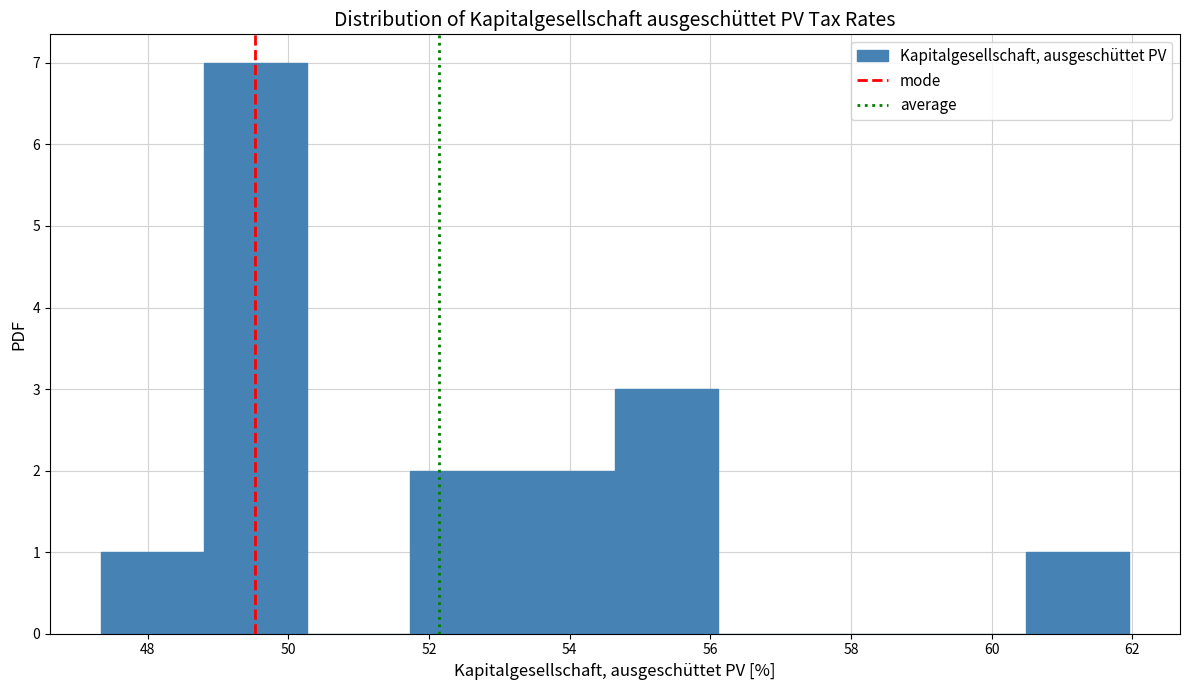

Which range on the x-axis has the tallest bar?

48.8 to 50.2